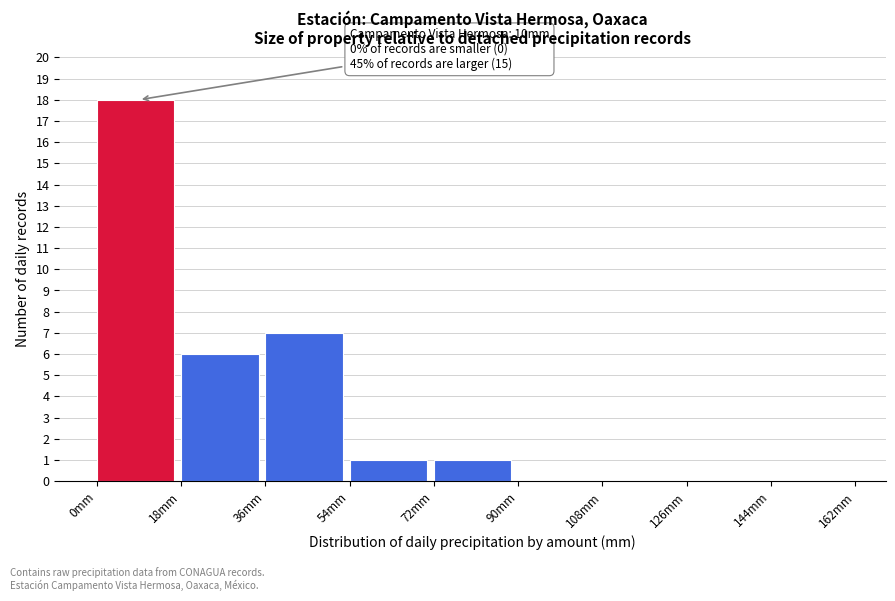

Over which range of the x-axis is the bar tallest?

0 to 18